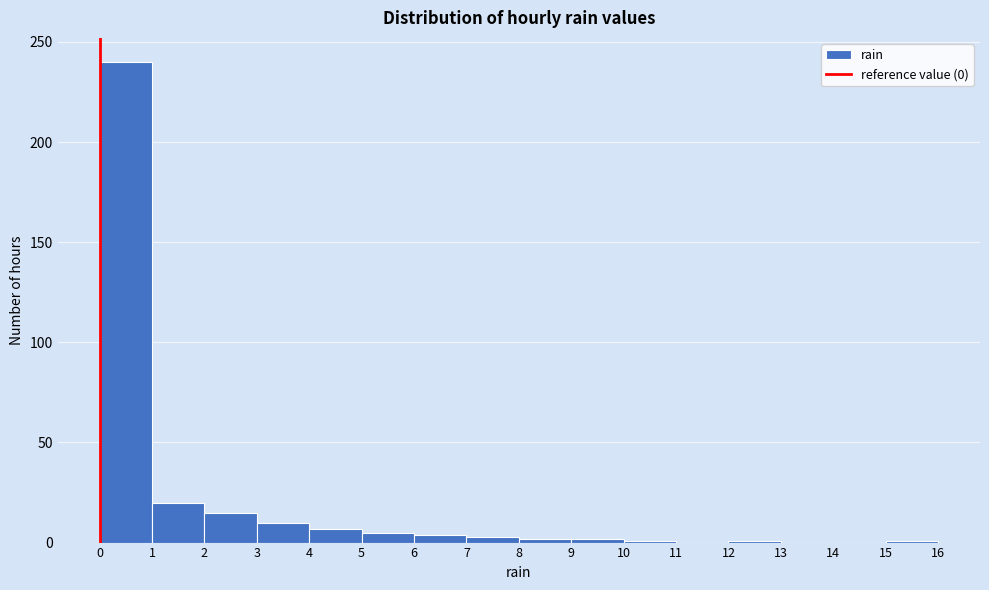

Reading left to right, transcribe this chart: for each bar, give the range it covers on the x-axis and its height. The values are not printed on the chart, so give them approximately, as read against the axis.

0 to 1: 240
1 to 2: 20
2 to 3: 15
3 to 4: 10
4 to 5: 5
5 to 6: 5
6 to 7: under 5
7 to 8: under 5
8 to 9: under 5
9 to 10: under 5
10 to 11: under 5
11 to 12: 0
12 to 13: under 5
13 to 14: 0
14 to 15: 0
15 to 16: under 5